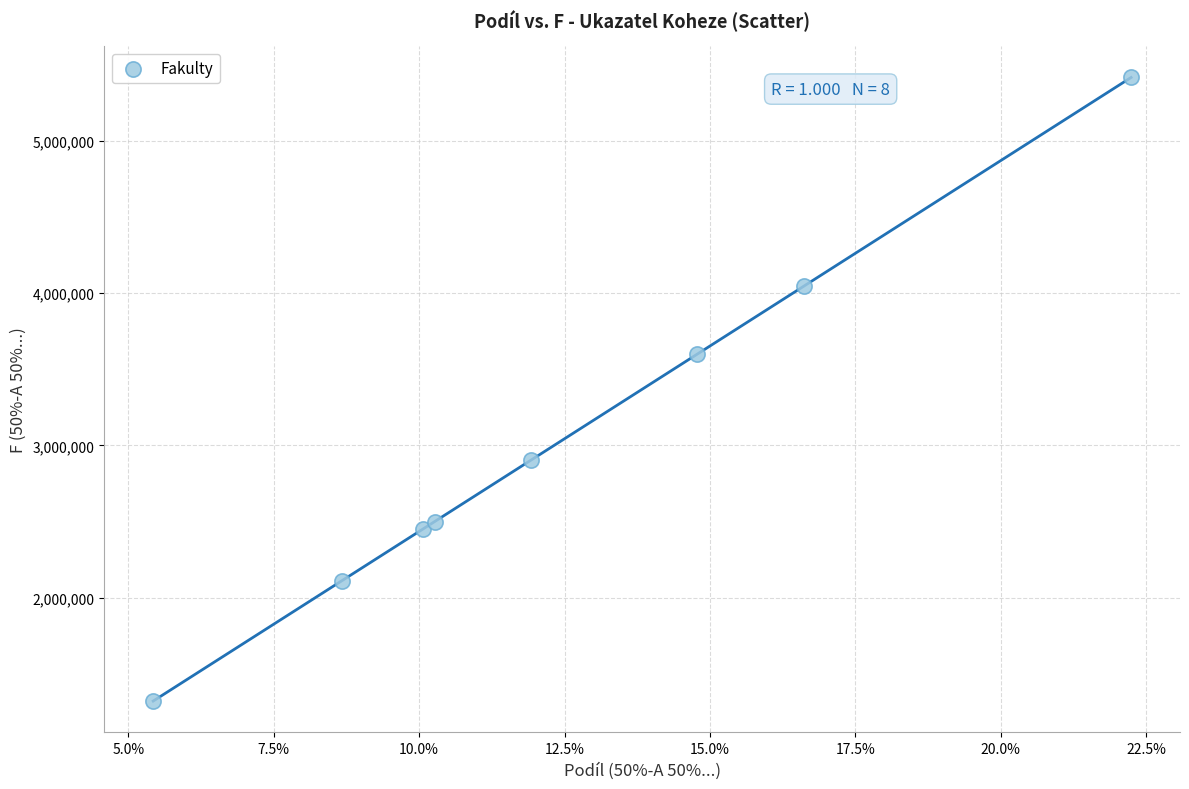

What is the average Y value?

3043526.8